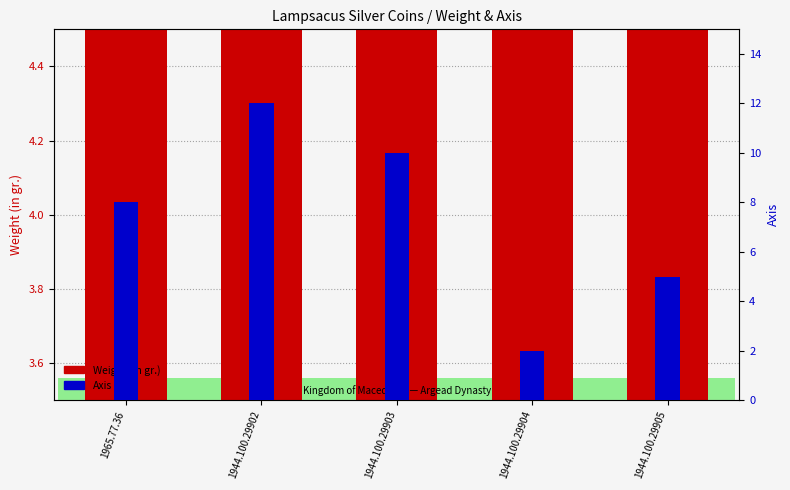

What is the average value of the Weight (in gr.) series?

4.2